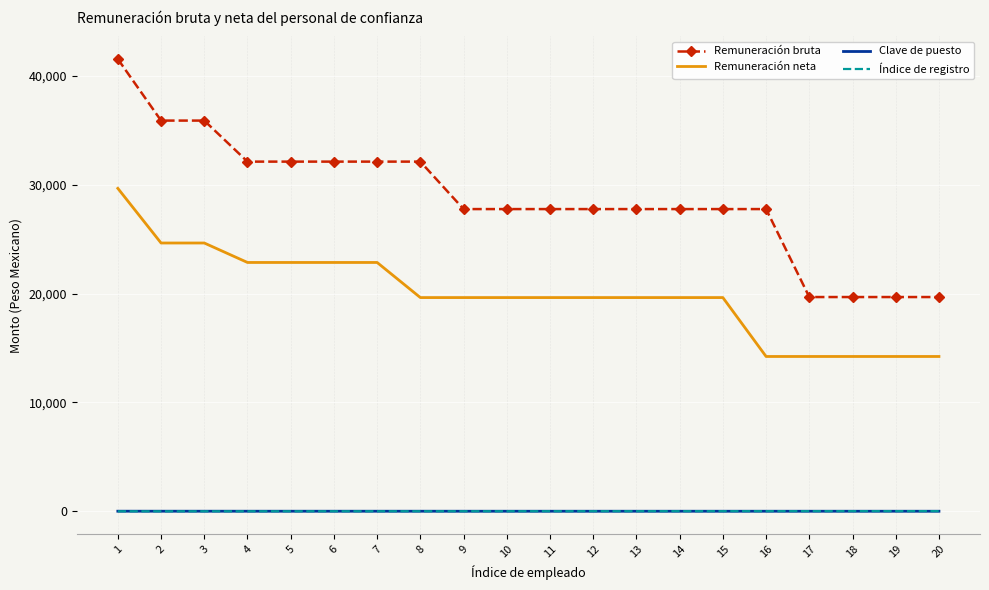

What is the maximum value shown in the chart?

41548.8